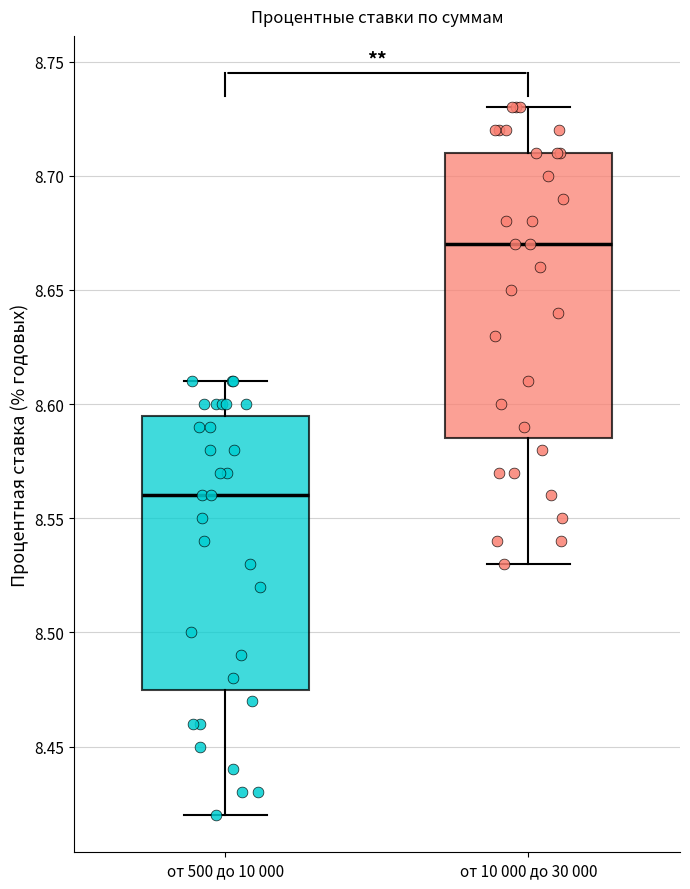

Which box has the lowest median line?

от 500 до 10 000